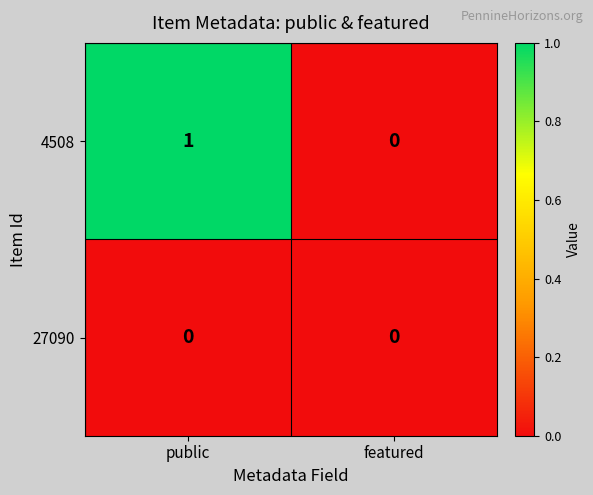

Where is 4508 nearest to the value 0?

featured